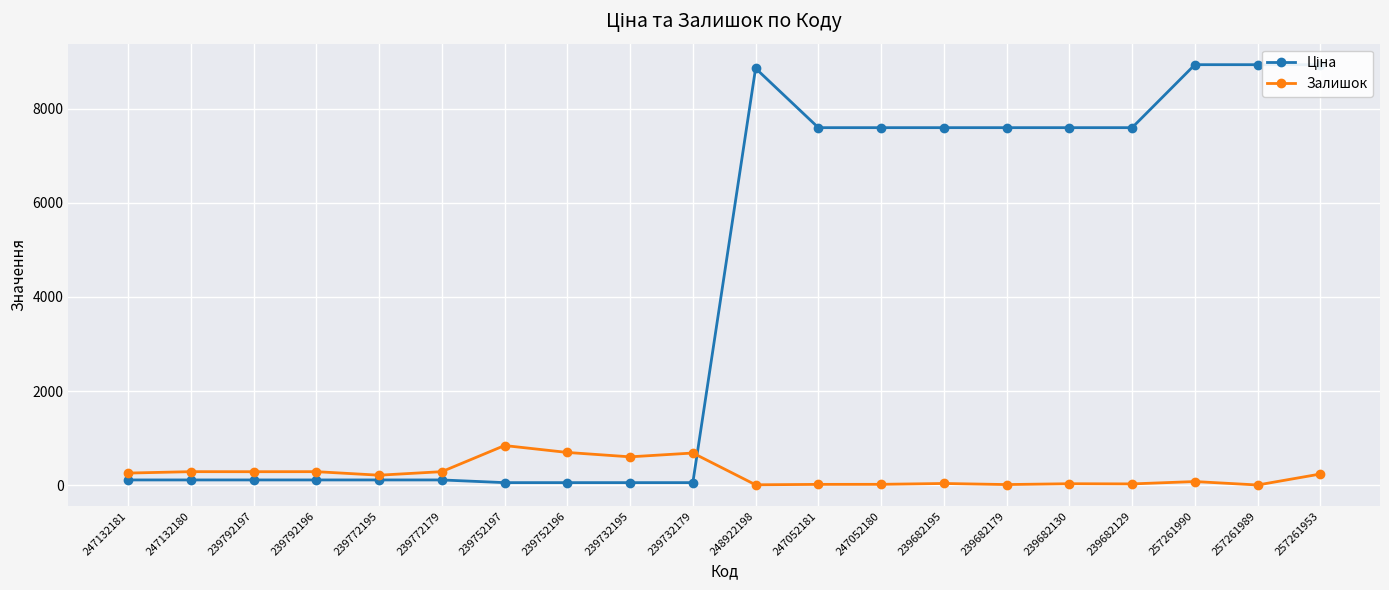

The value of Залишок at 239792197 is 142.9. True or false?

False